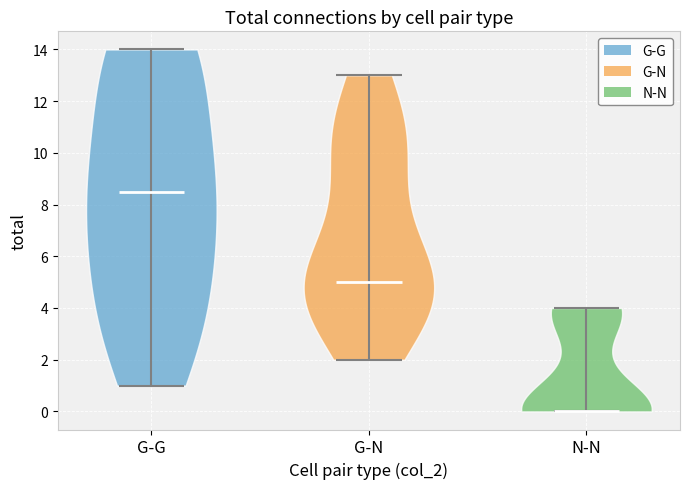

Which violin has the lowest median line?

N-N